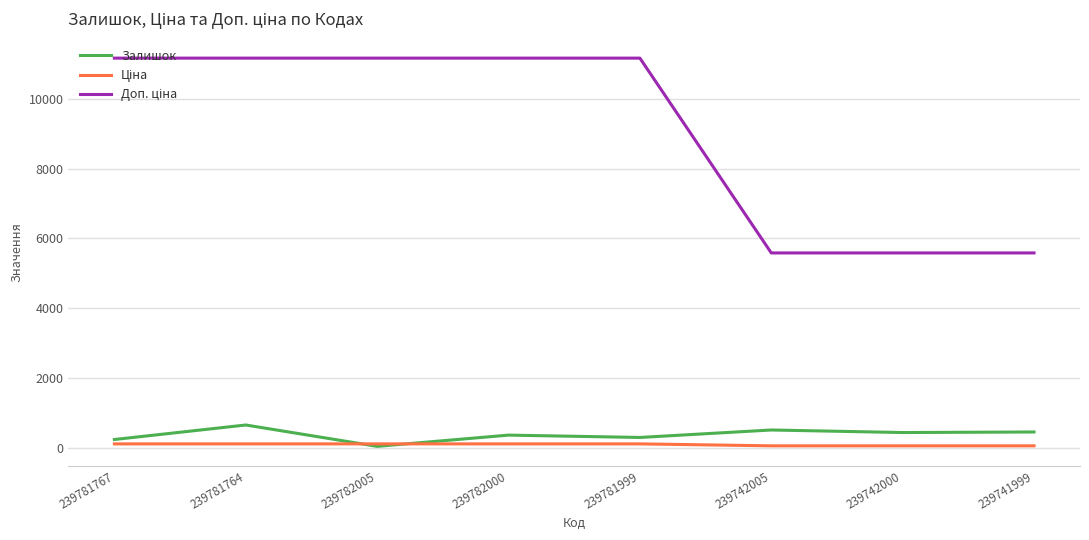

The Залишок series shows 237.0 at 239781767. True or false?

True